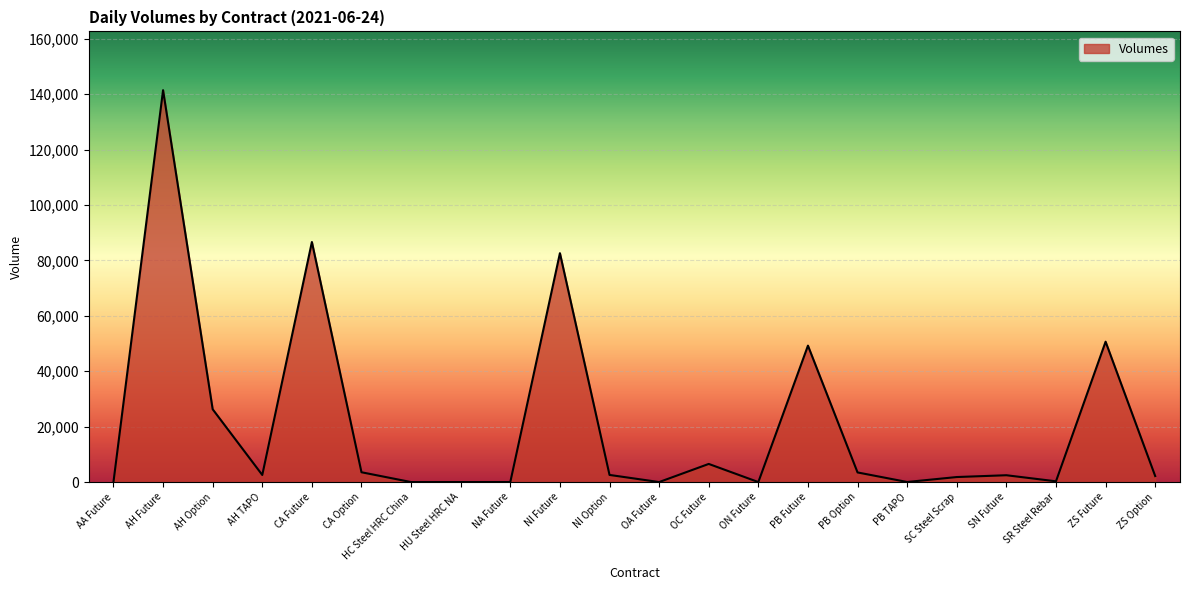

What is the difference between the maximum and second lowest values?

141452